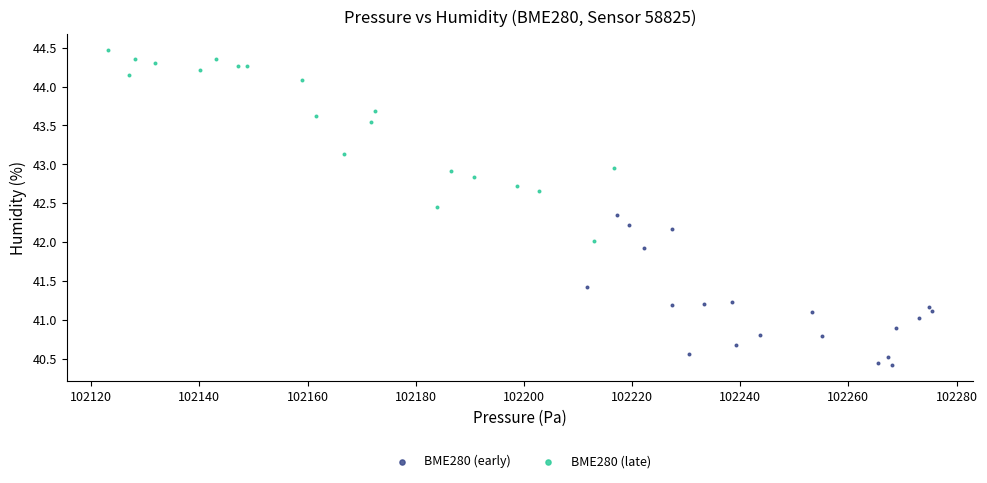

Which series has the largest Y range (max minus min)?

BME280 (late)